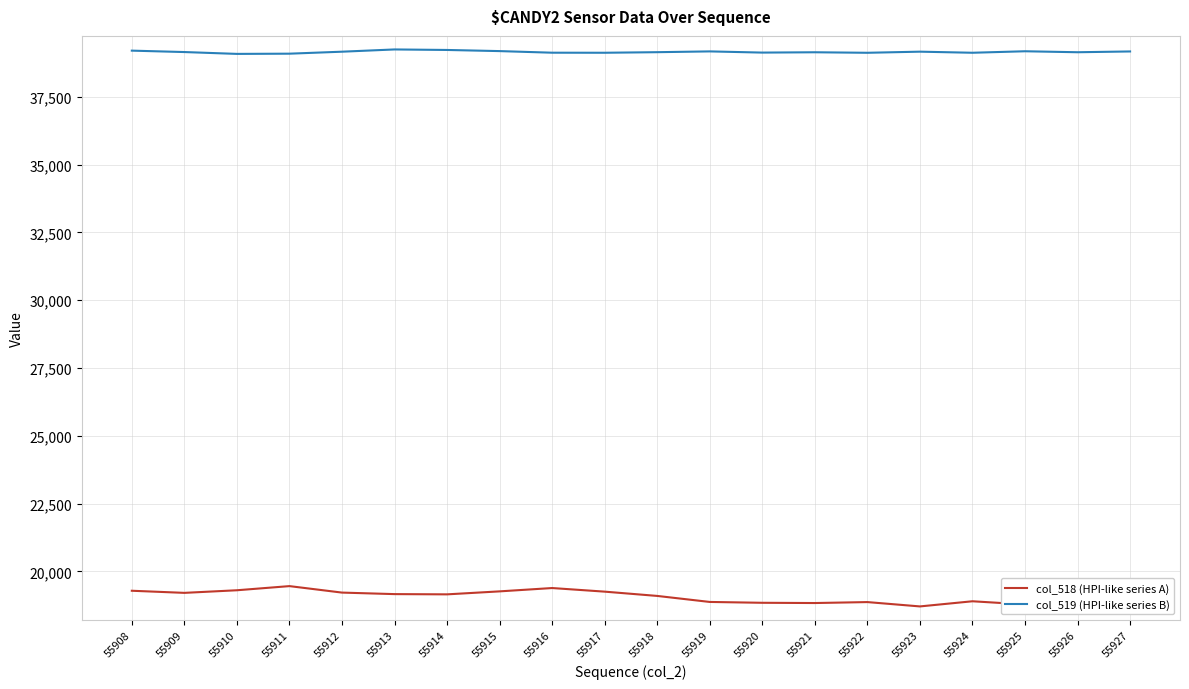

Is it true that col_519 (HPI-like series B) equals 39125 at 55916?

True